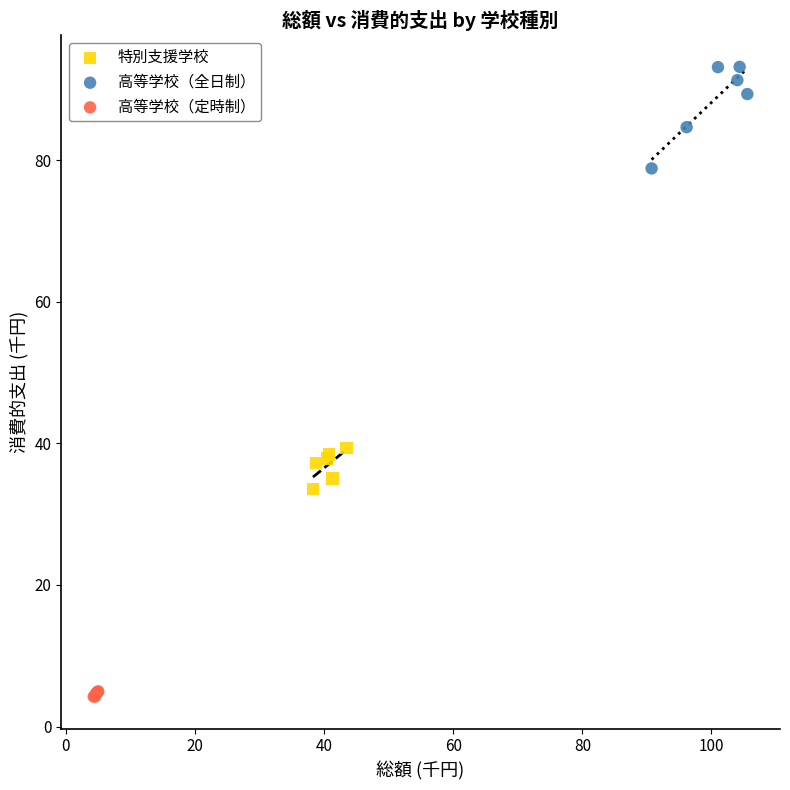

Which series contains the highest Y value?

高等学校（全日制）